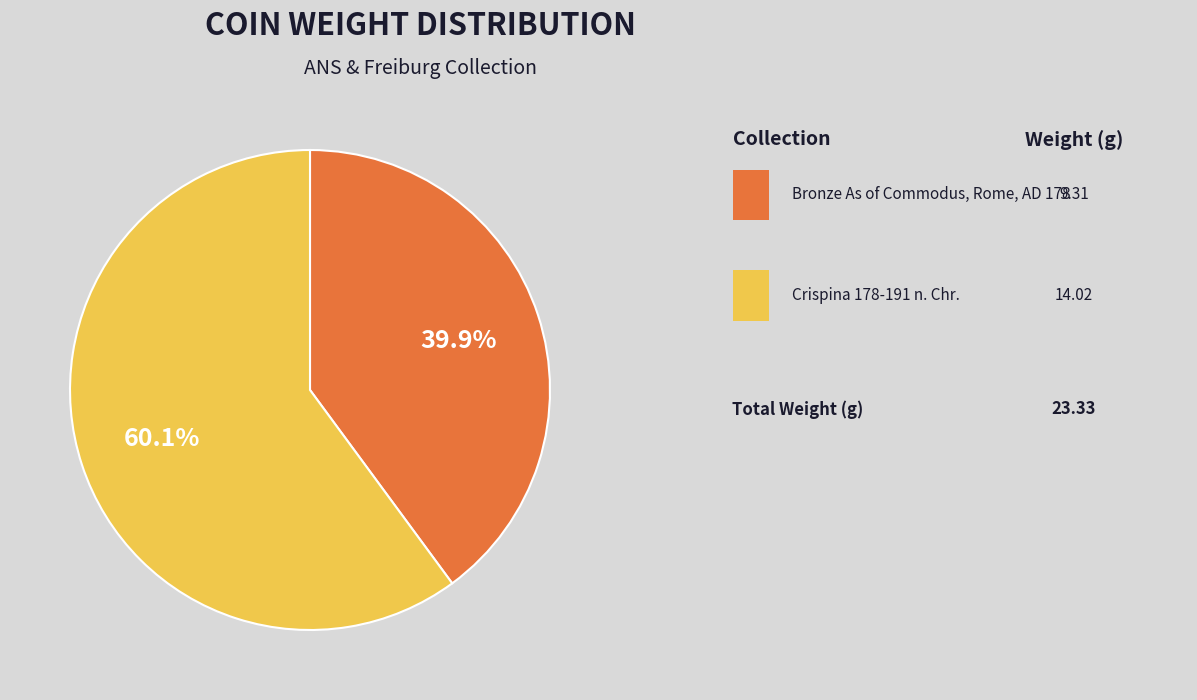

How many segments does this pie chart have?

2